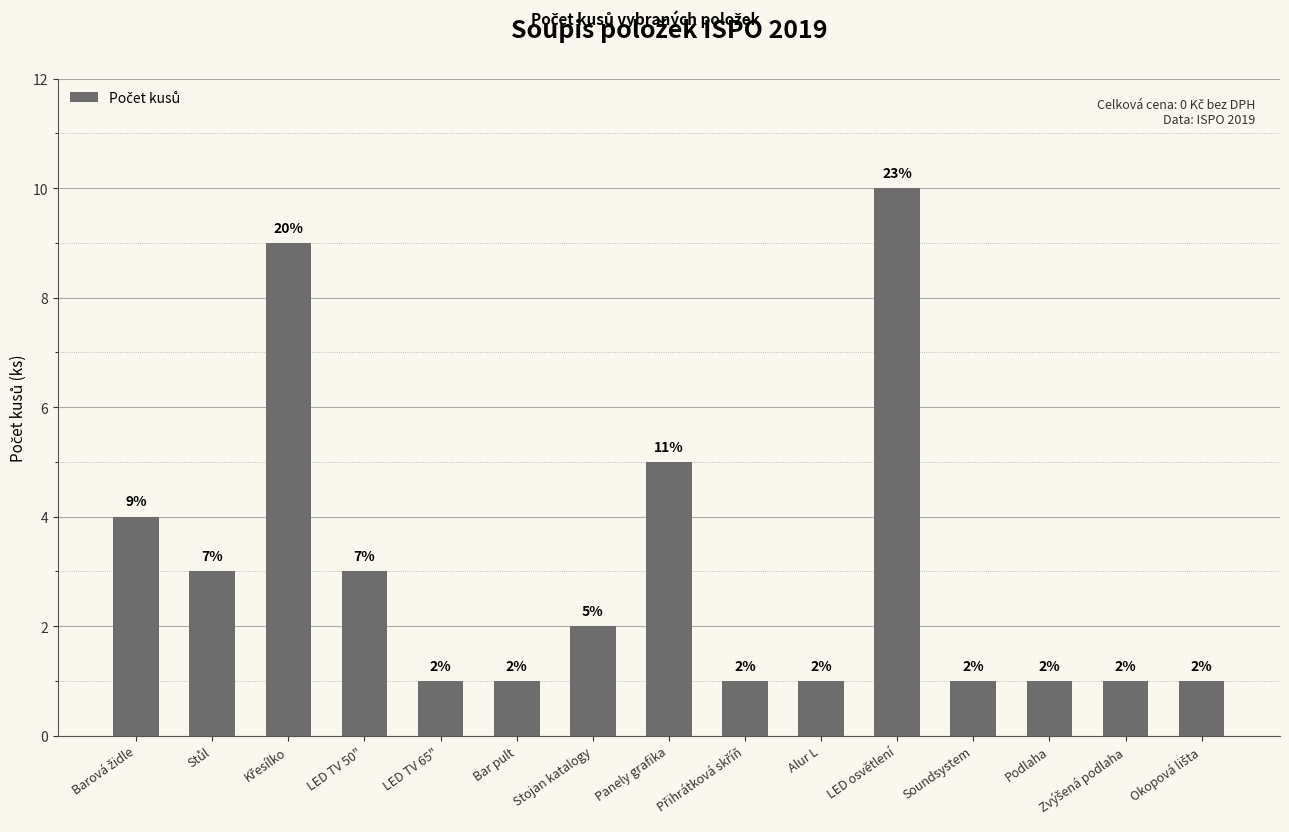

The chart shows a value of 4 at LED osvětlení. True or false?

False